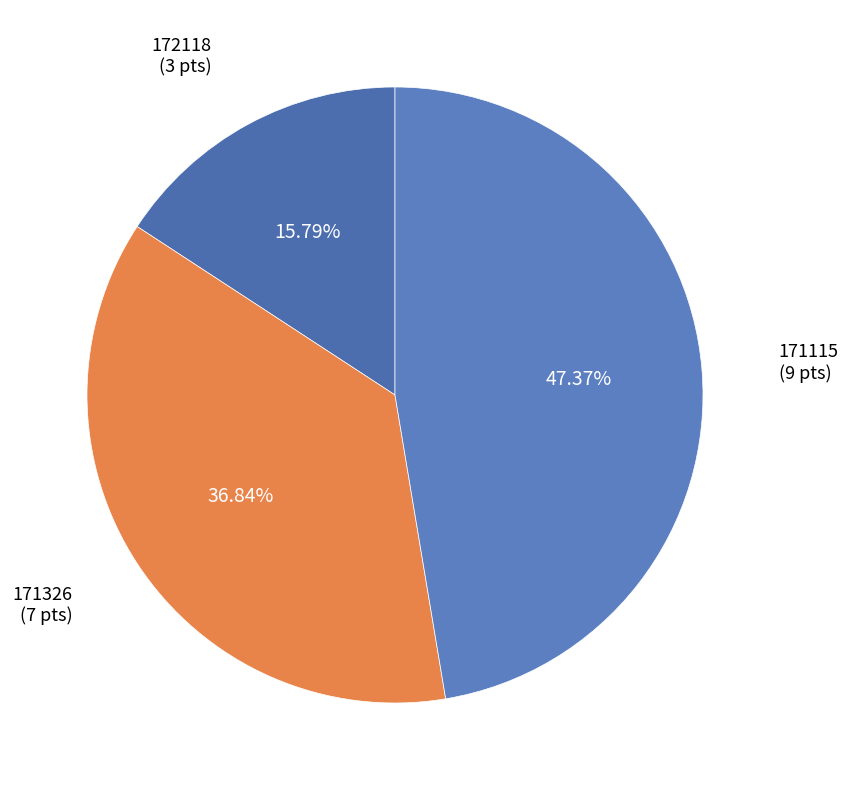

To the nearest percent, what is the difference between the largest and smallest slice percentages?

32%